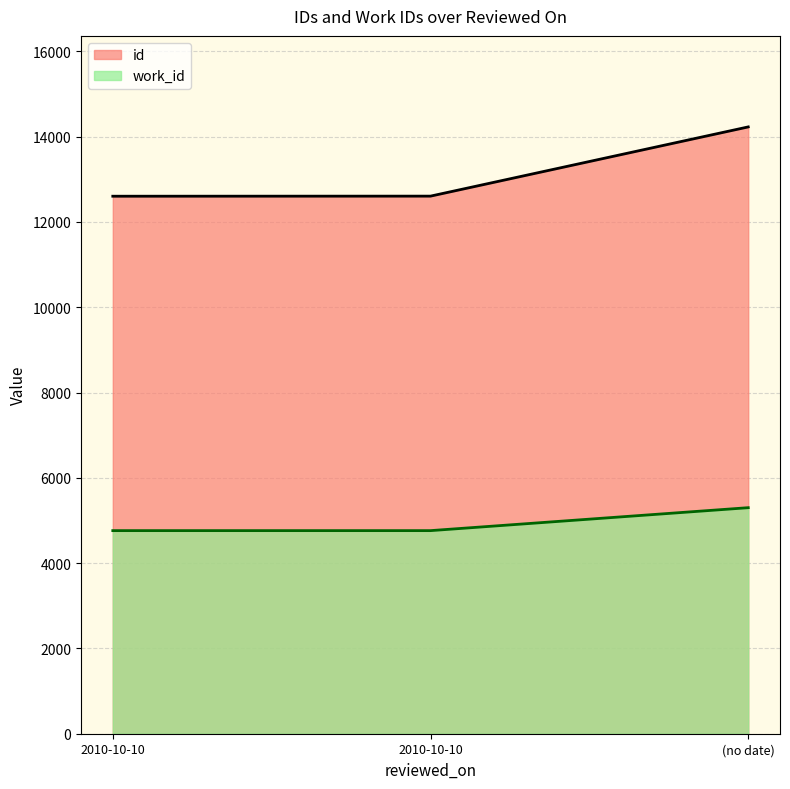

Reading left to right, list all the values displayed in this chart.

id: 12603	12605	14228
work_id: 4762	4762	5300